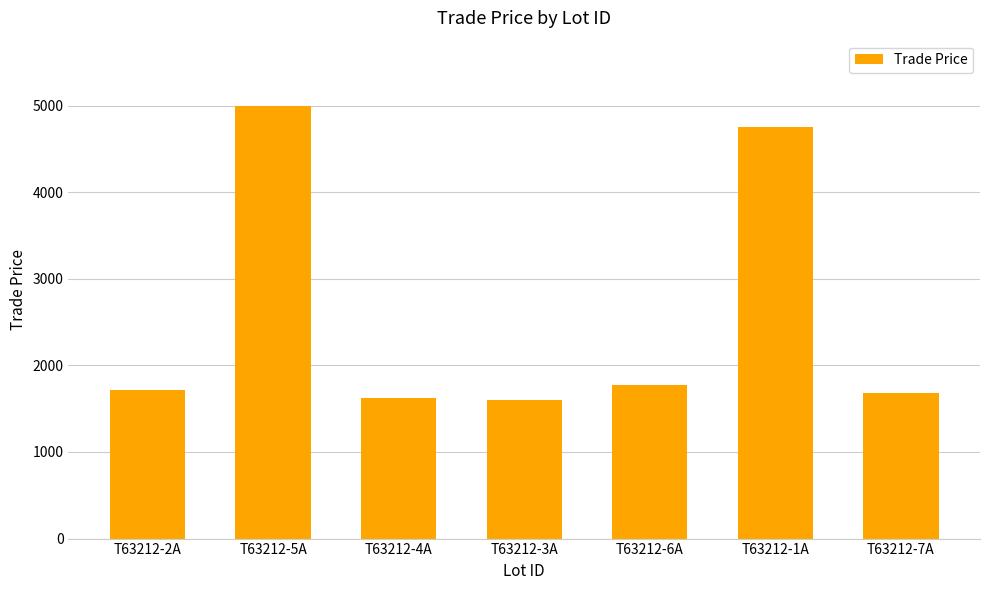

Between T63212-7A and T63212-3A, which is larger?

T63212-7A